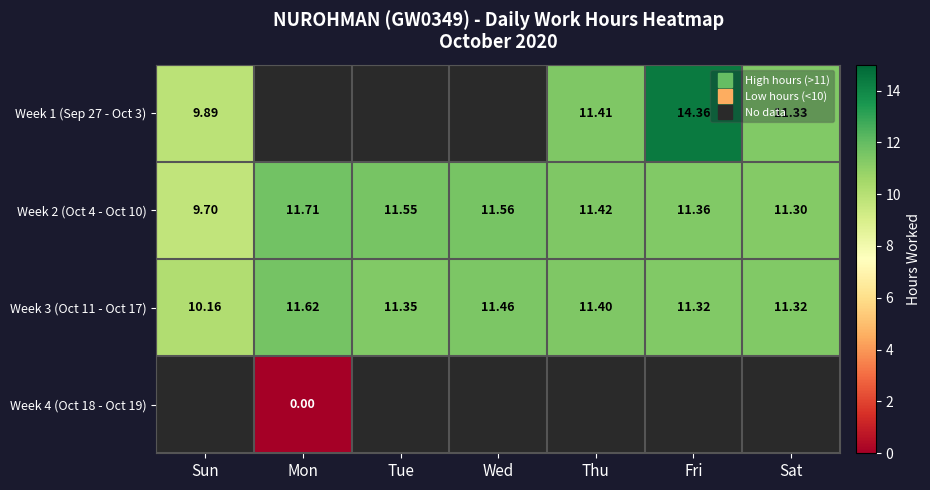

Which category has the highest value in the Week 2 (Oct 4 - Oct 10) series?

Mon